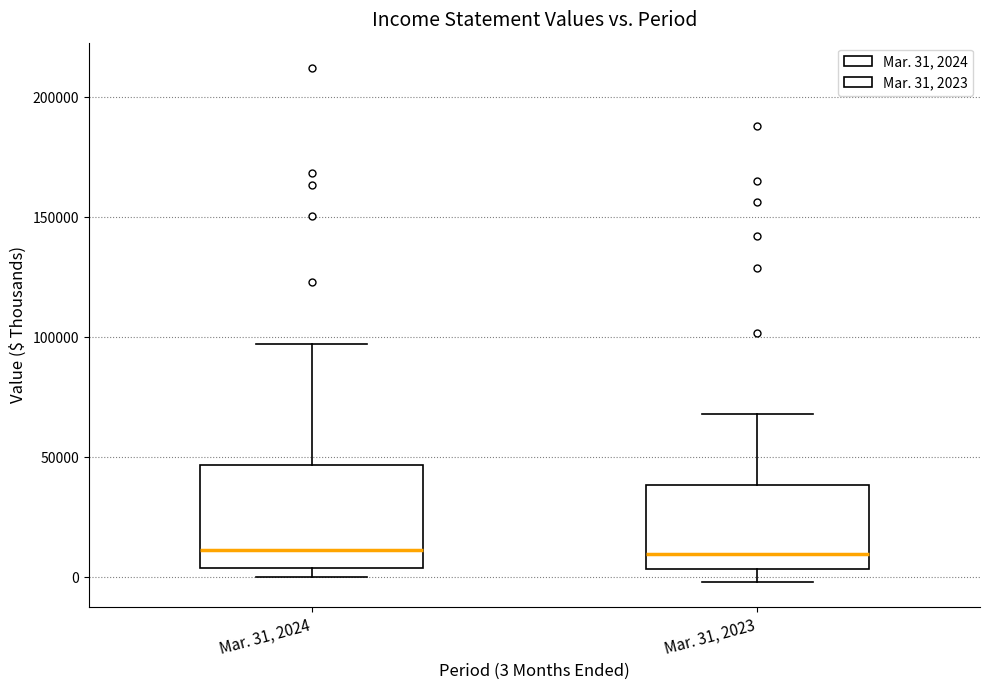

Which box is the tallest, from its lower edge to its upper edge?

Mar. 31, 2024